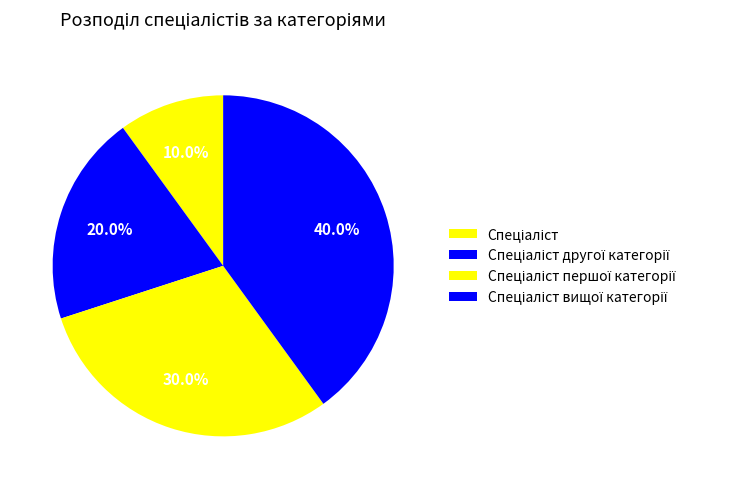

Count the number of slices in the pie.

4